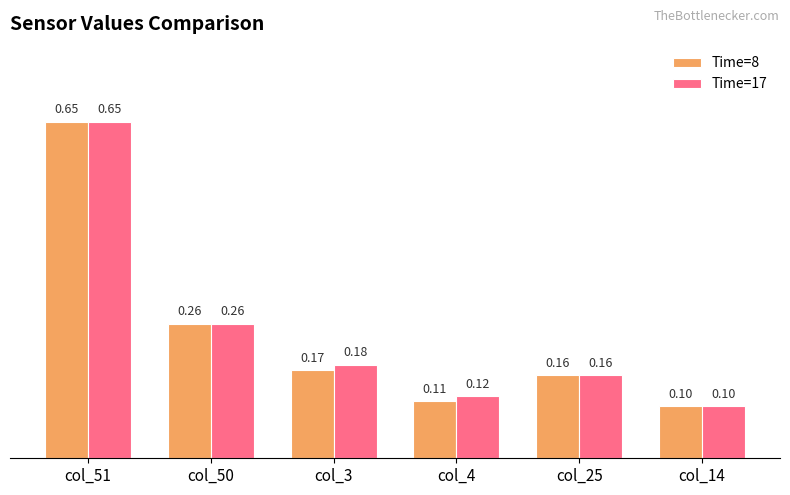

List the labels in order of Time=8 value, smallest first.

col_14, col_4, col_25, col_3, col_50, col_51